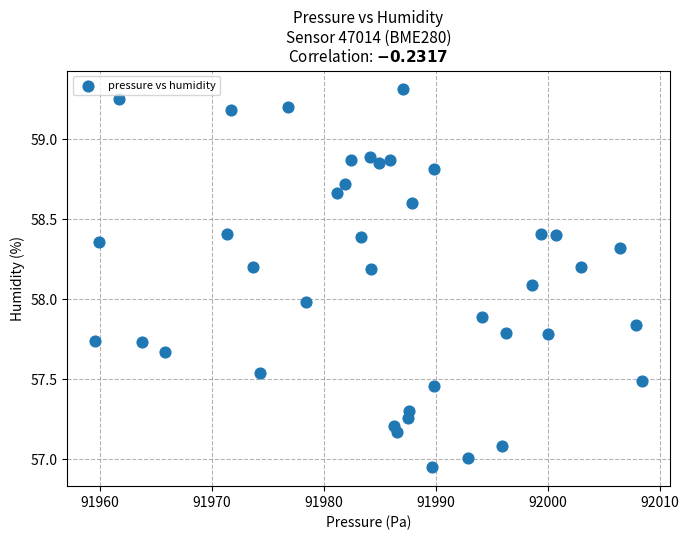

What is the range of X values (max minus min)?

48.9